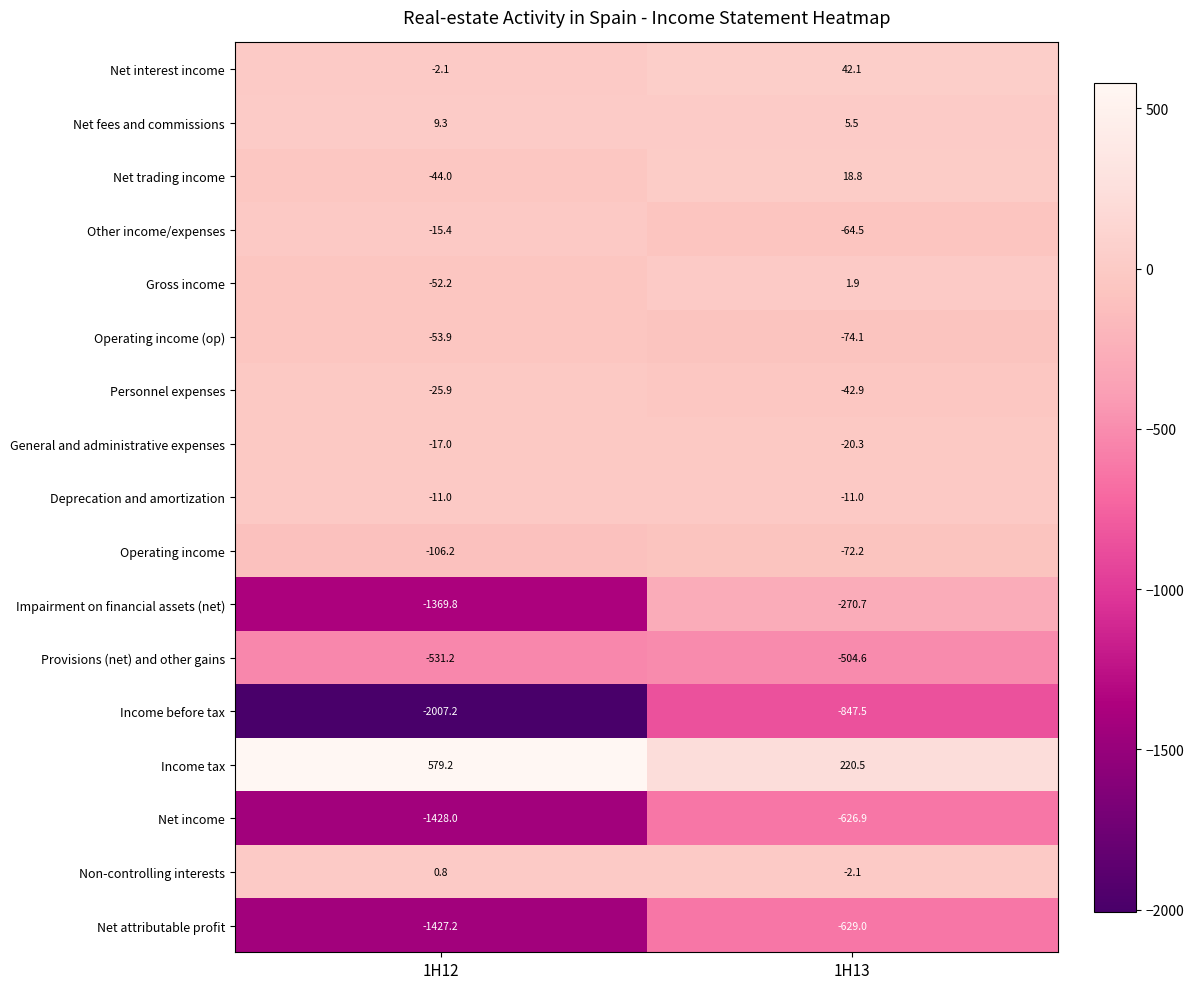

Is the value of General and administrative expenses at 1H12 greater than the value of Income tax at 1H13?

No